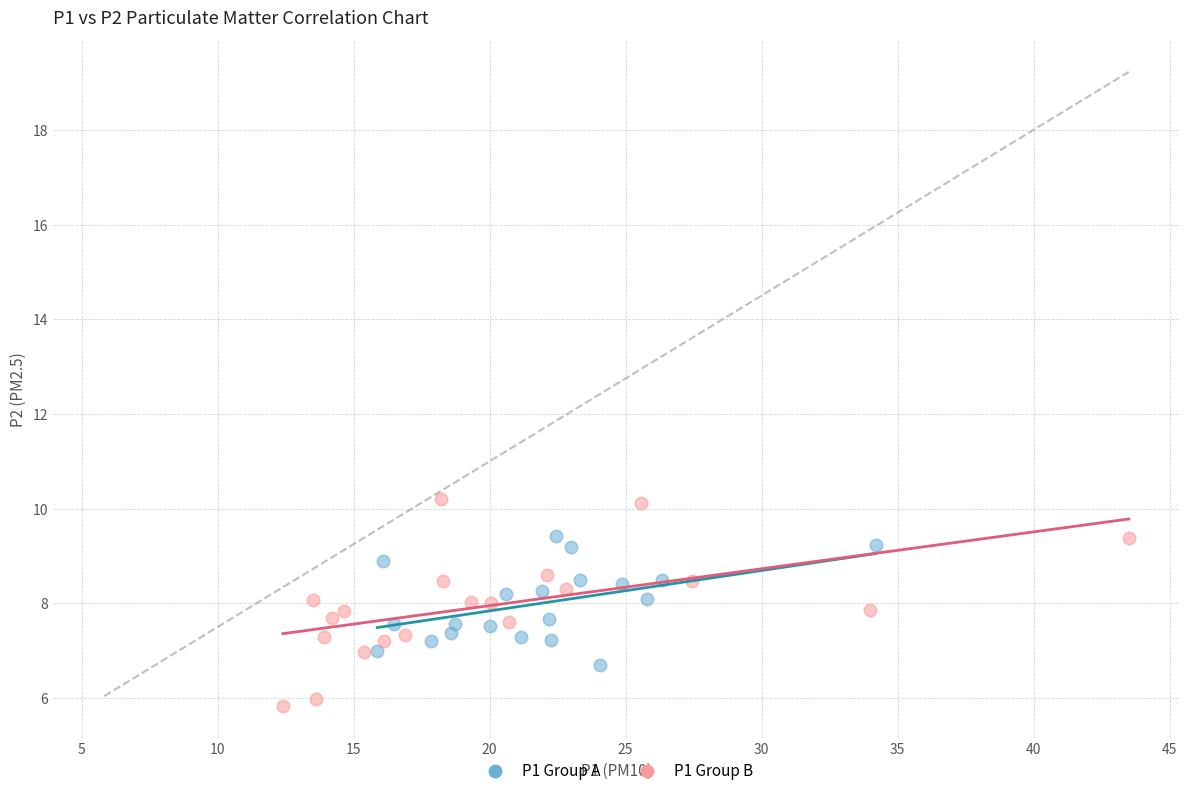

Which series contains the highest Y value?

P1 Group B